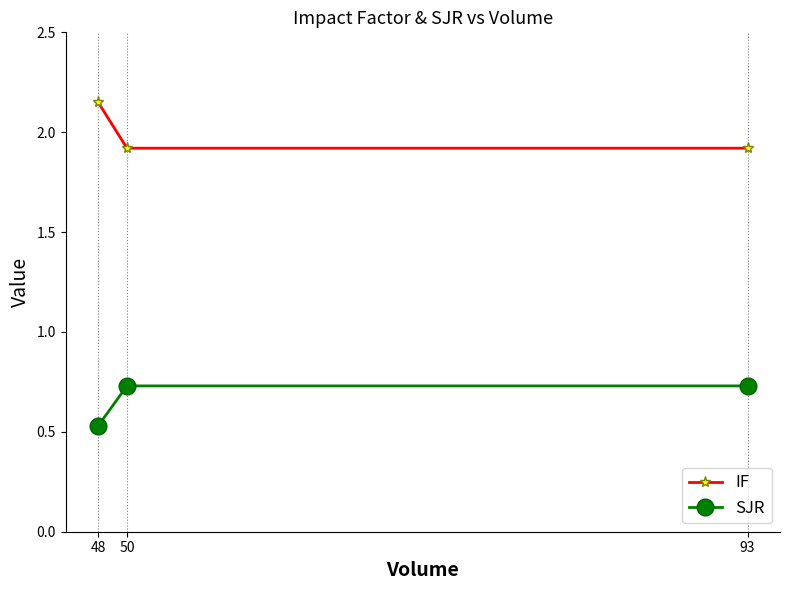

The IF series shows 1.9 at 50. True or false?

True